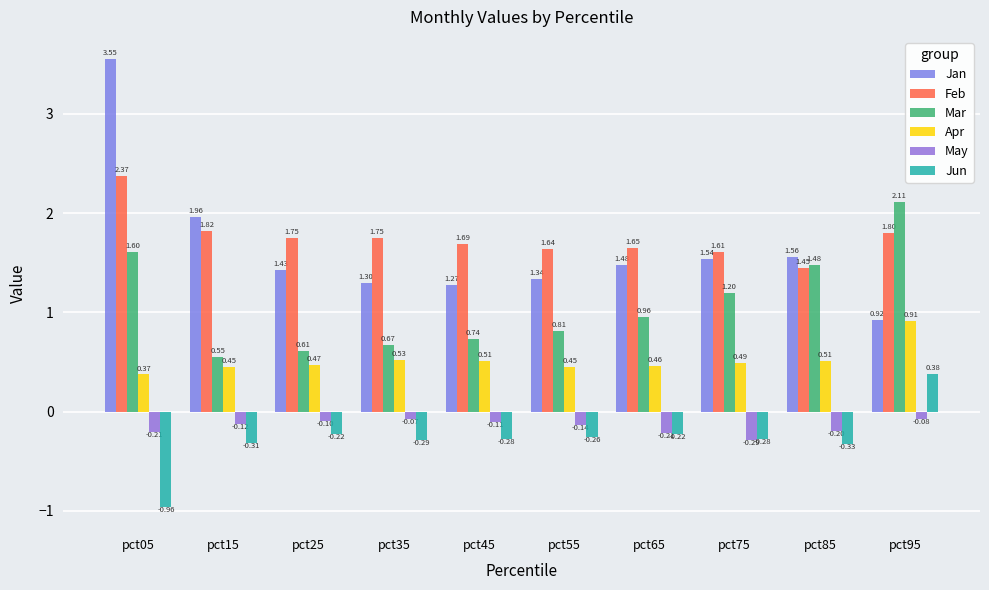

Which label corresponds to the smallest value in the chart?

pct05